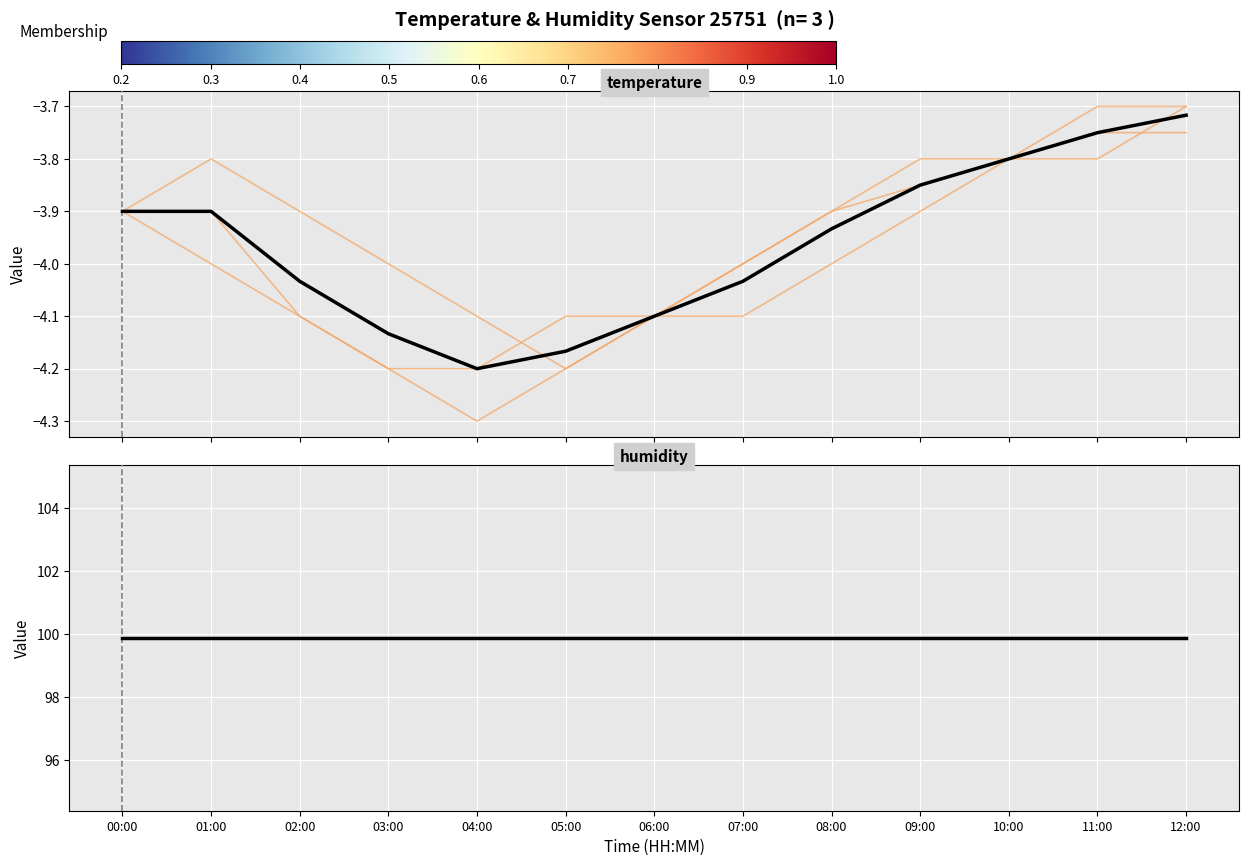

The value of 00:00 at 10:00 is -3.8. True or false?

True